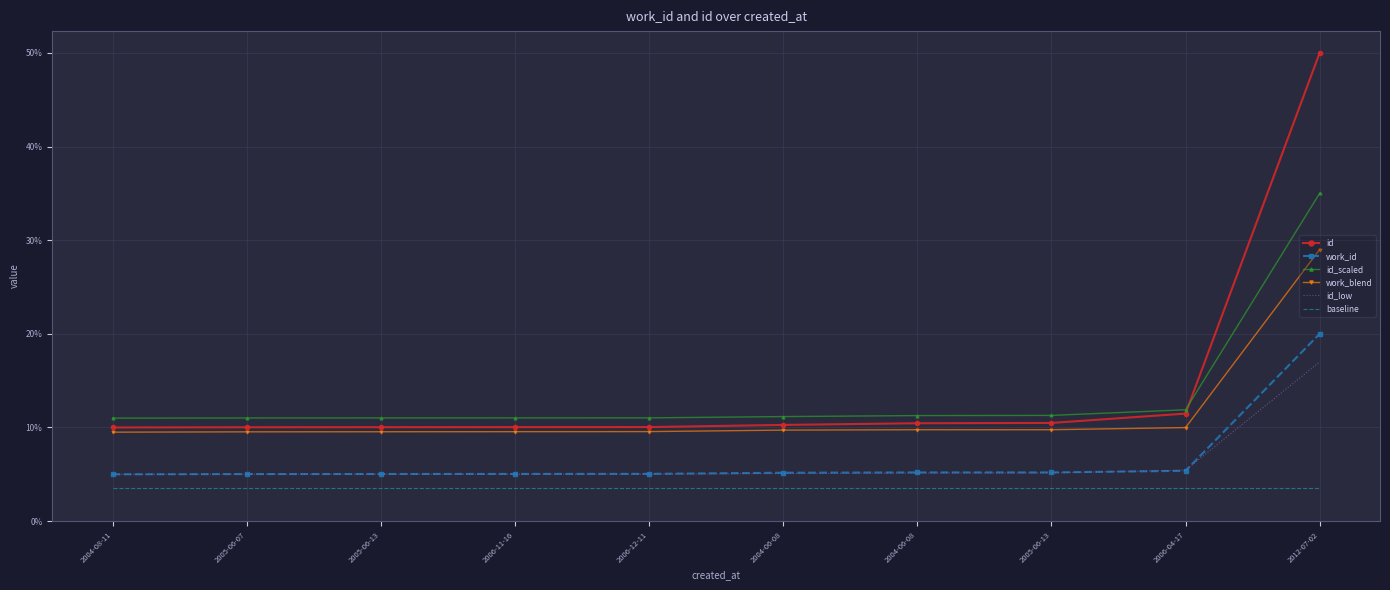

True or false: work_blend and id cross at least once.

False